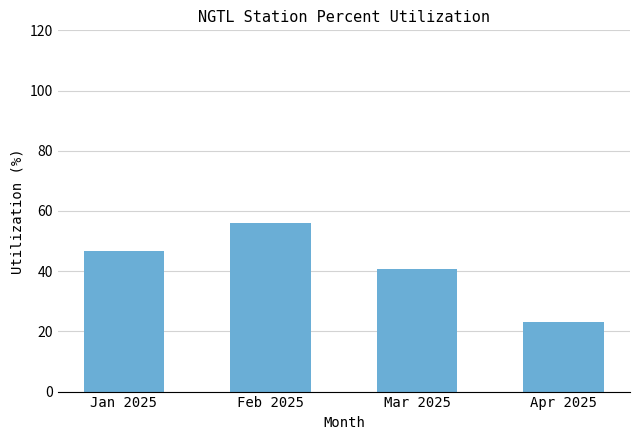

What is the minimum value shown in the chart?

23.1